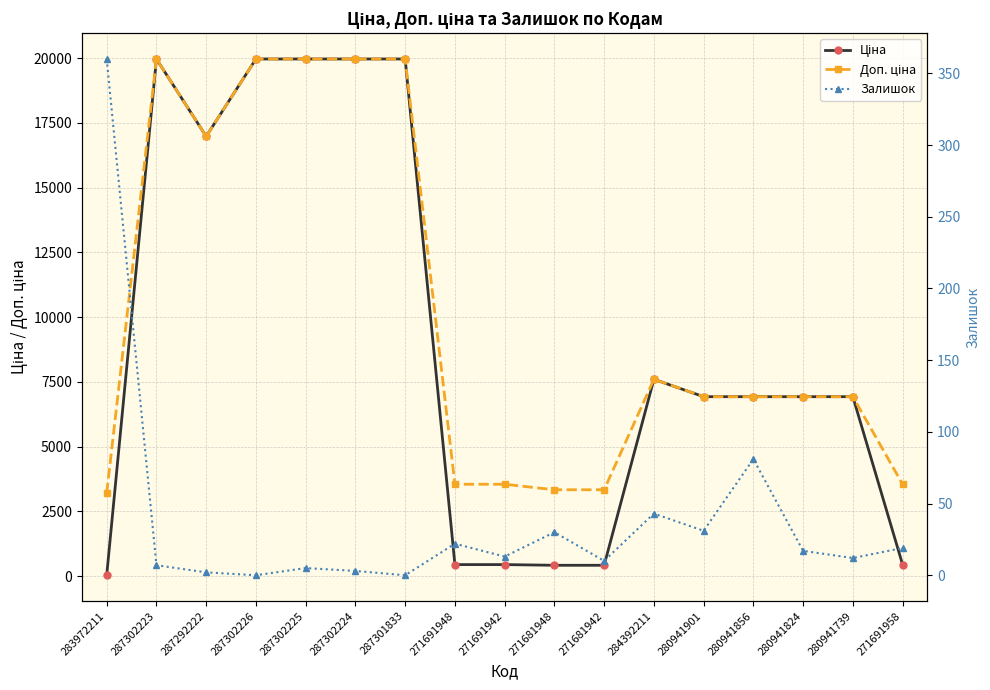

How many data points in Залишок are above 13?

8